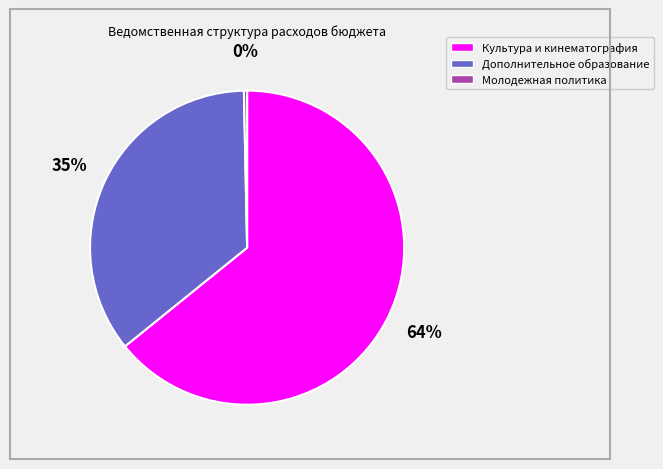

How many slices are in this pie chart?

3